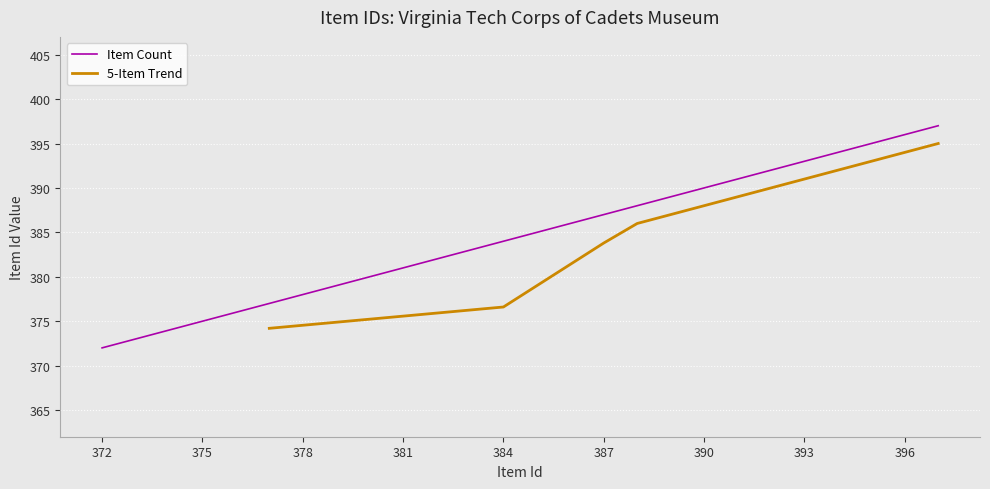

True or false: Item Count has a value of 384 at 384.

True